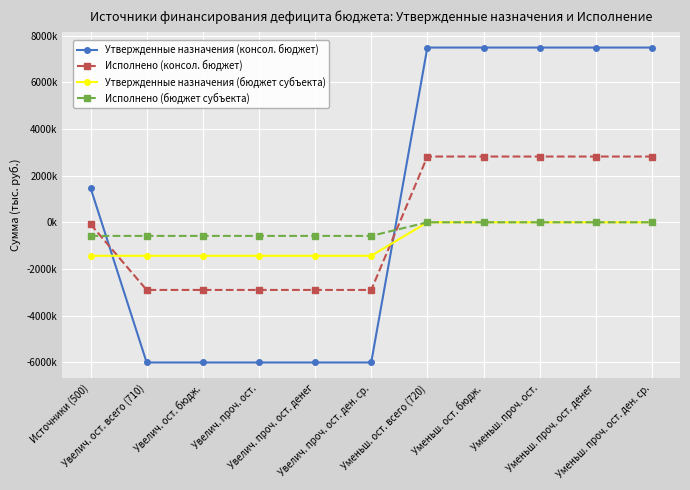

What are all the series names shown in the legend?

Утвержденные назначения (консол. бюджет), Исполнено (консол. бюджет), Утвержденные назначения (бюджет субъекта), Исполнено (бюджет субъекта)